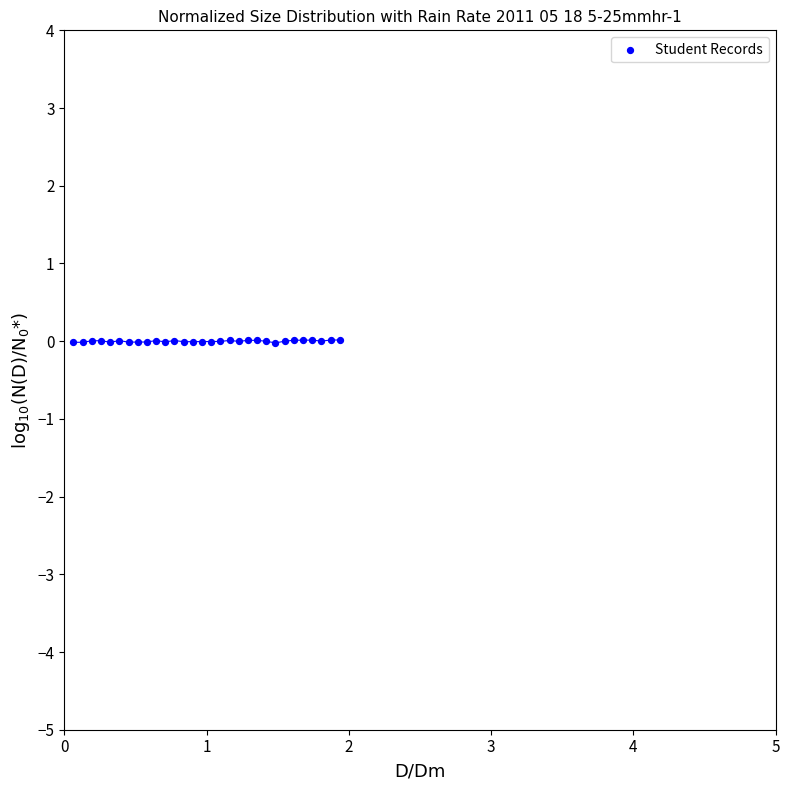

What is the range of X values (max minus min)?

1.9